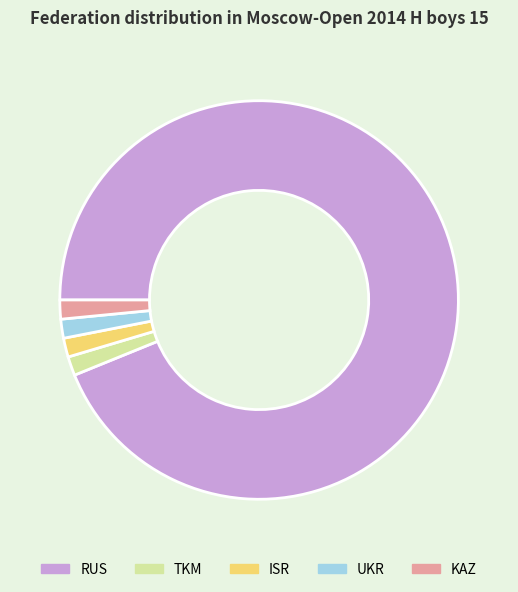

Approximately how many times larger is the value at UKR compared to TKM?

1.0